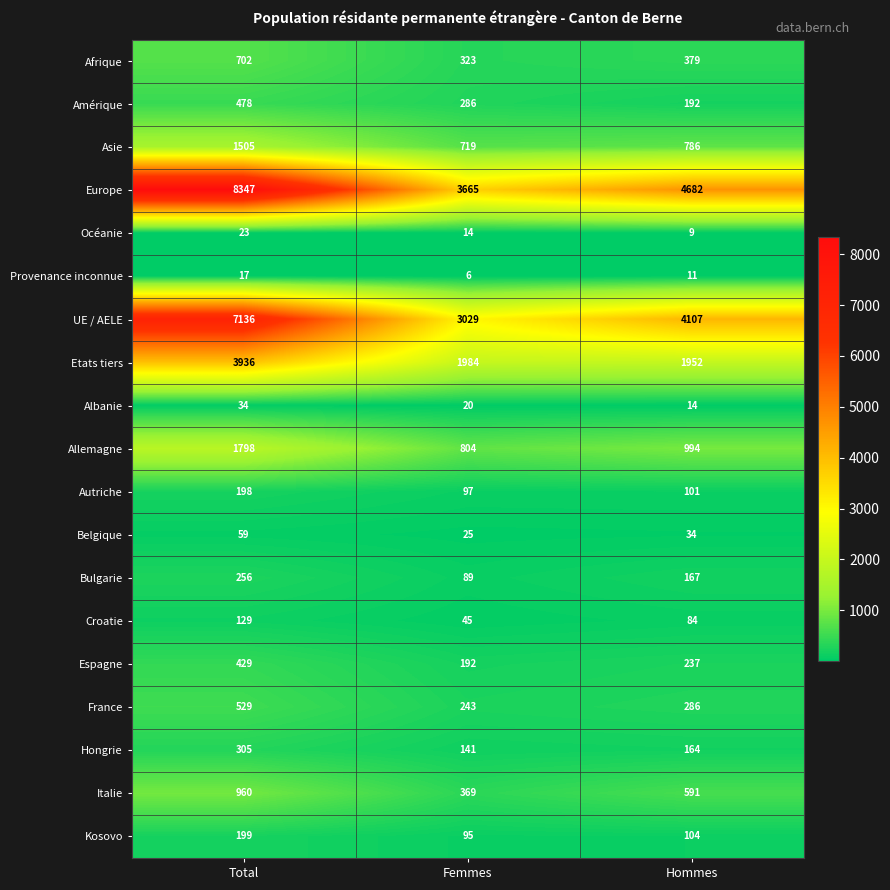

At which category is the sum across all series the highest?

Total